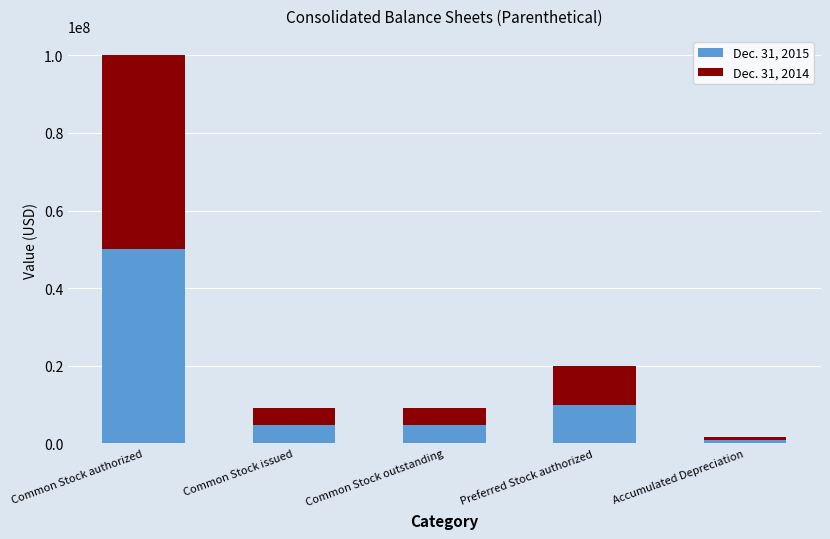

Is it true that Dec. 31, 2015 equals 50000000 at Common Stock authorized?

True